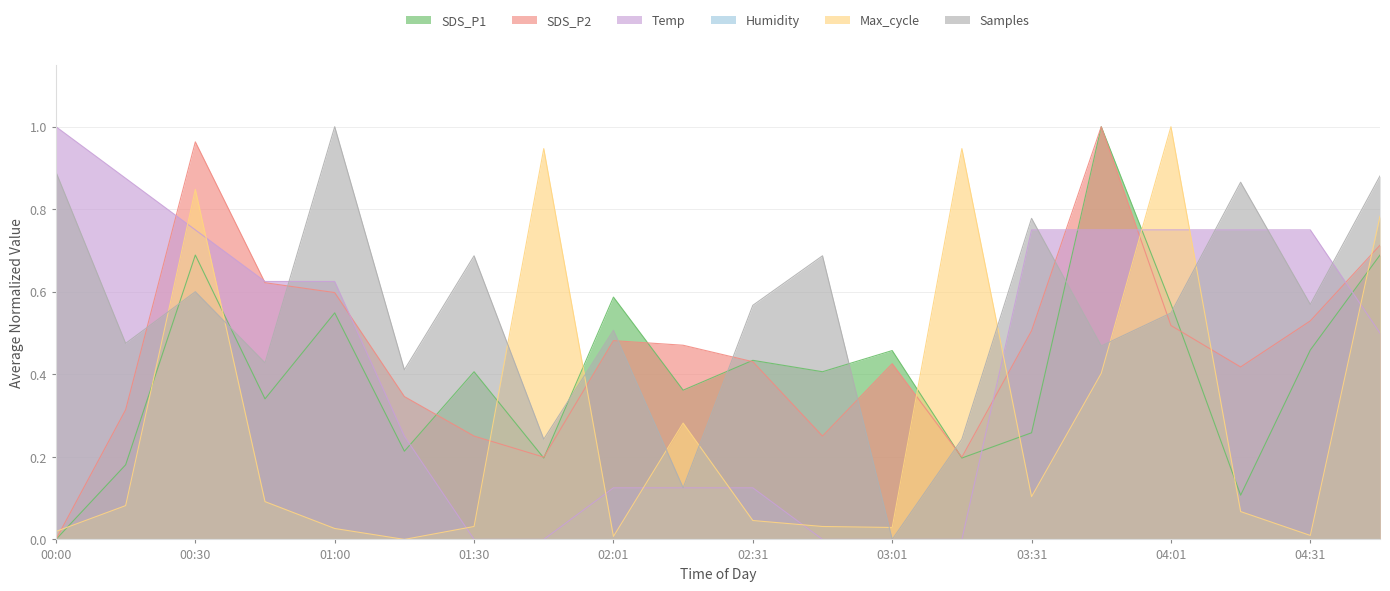

Where do SDS_P1 and SDS_P2 first cross each other?

01:15 and 01:30